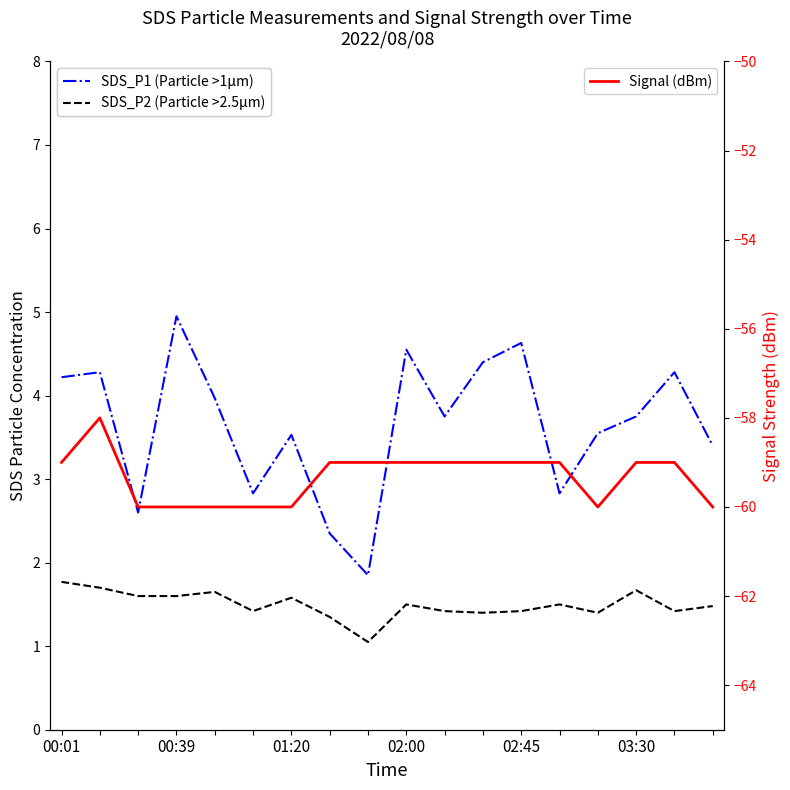

The value of SDS_P1 (Particle >1µm) at 02:00 is 5.0. True or false?

True